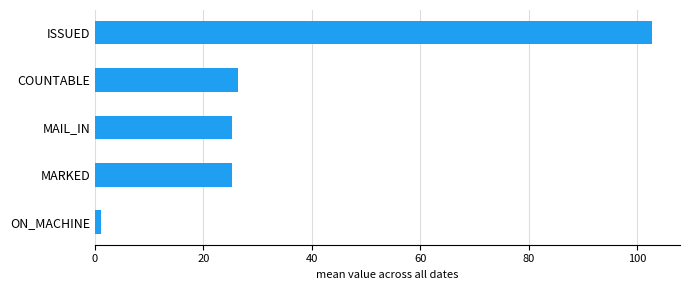

What is the change in value from MARKED to ISSUED?

+77.6